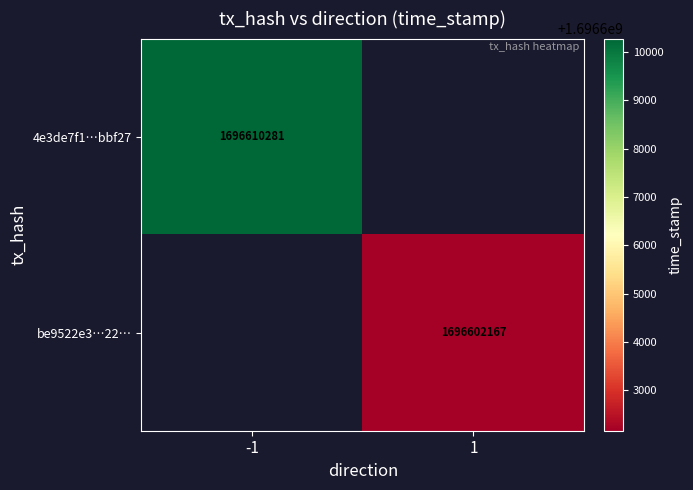

The value of 4e3de7f1…bbf27 at -1 is 1696610281. True or false?

True